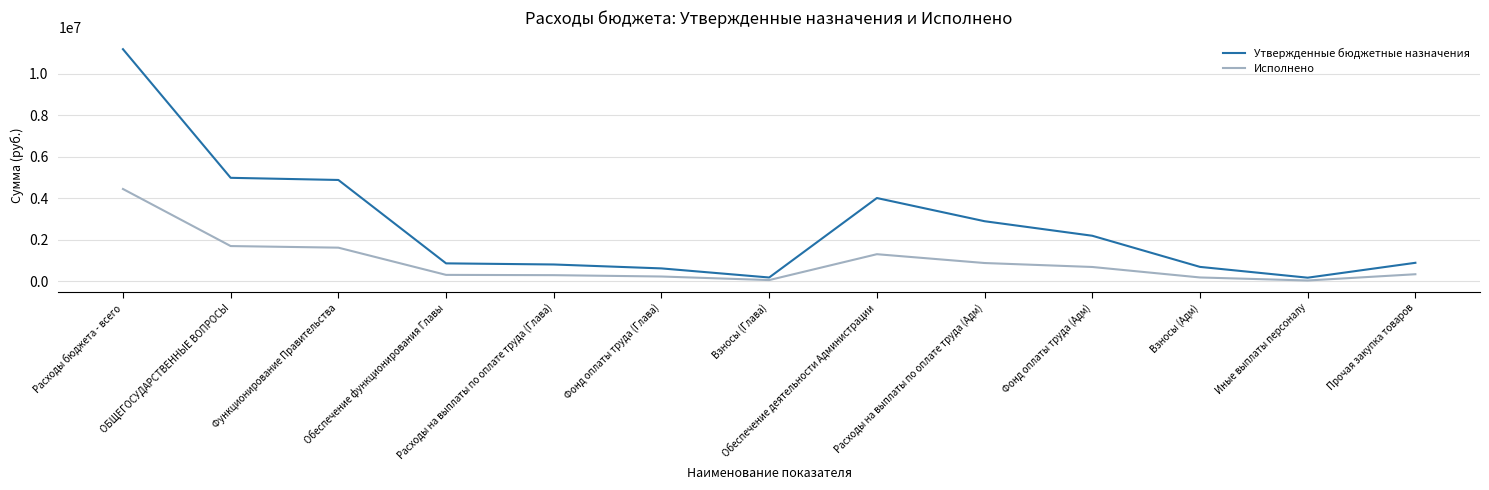

True or false: Исполнено and Утвержденные бюджетные назначения intersect in this chart.

False